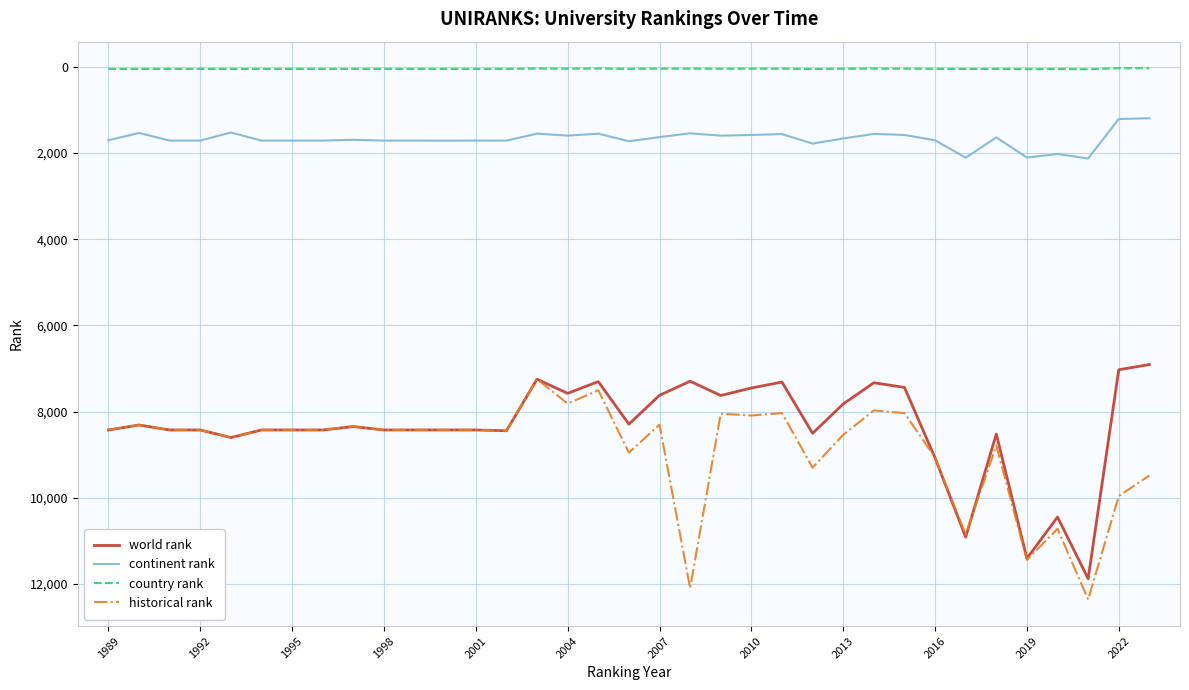

True or false: historical rank and country rank intersect in this chart.

False